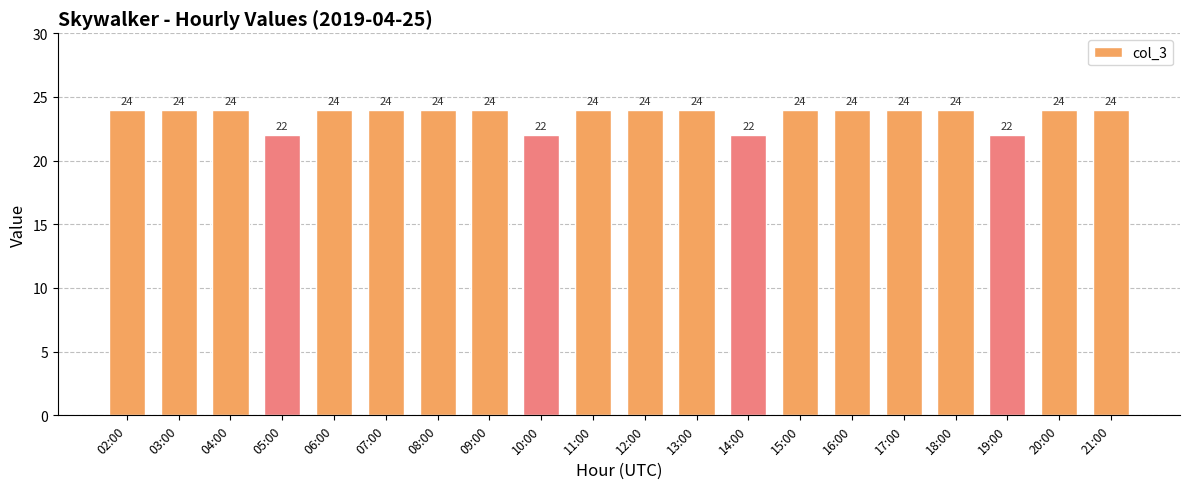

What is the label of the 7th bar from the left?

08:00